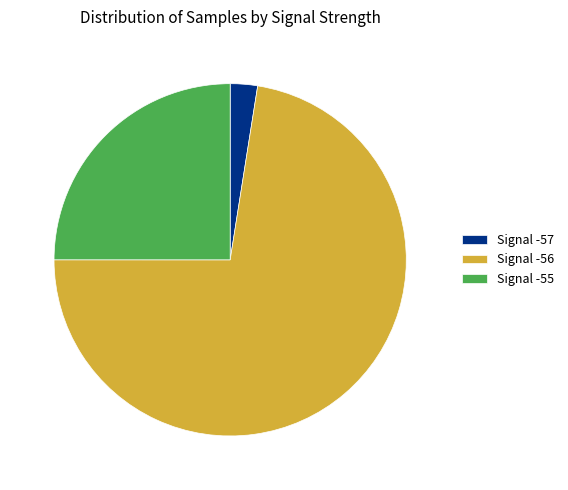

Rank the categories by value from lowest to highest.

Signal -57, Signal -55, Signal -56